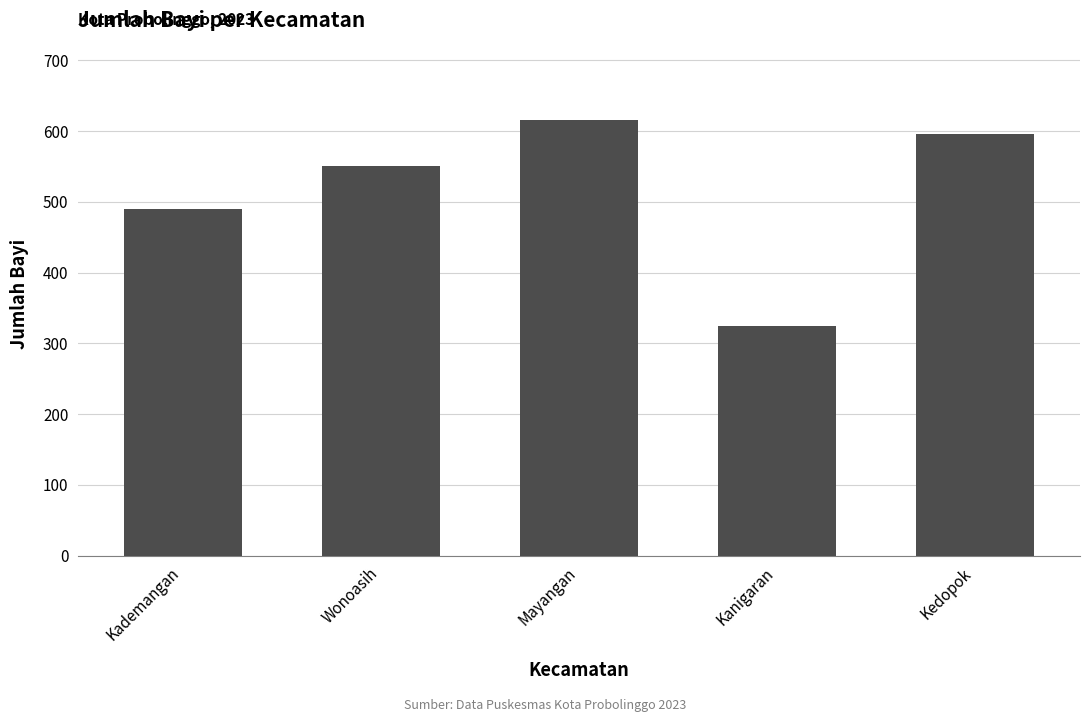

What is the difference between the maximum and minimum values?

291